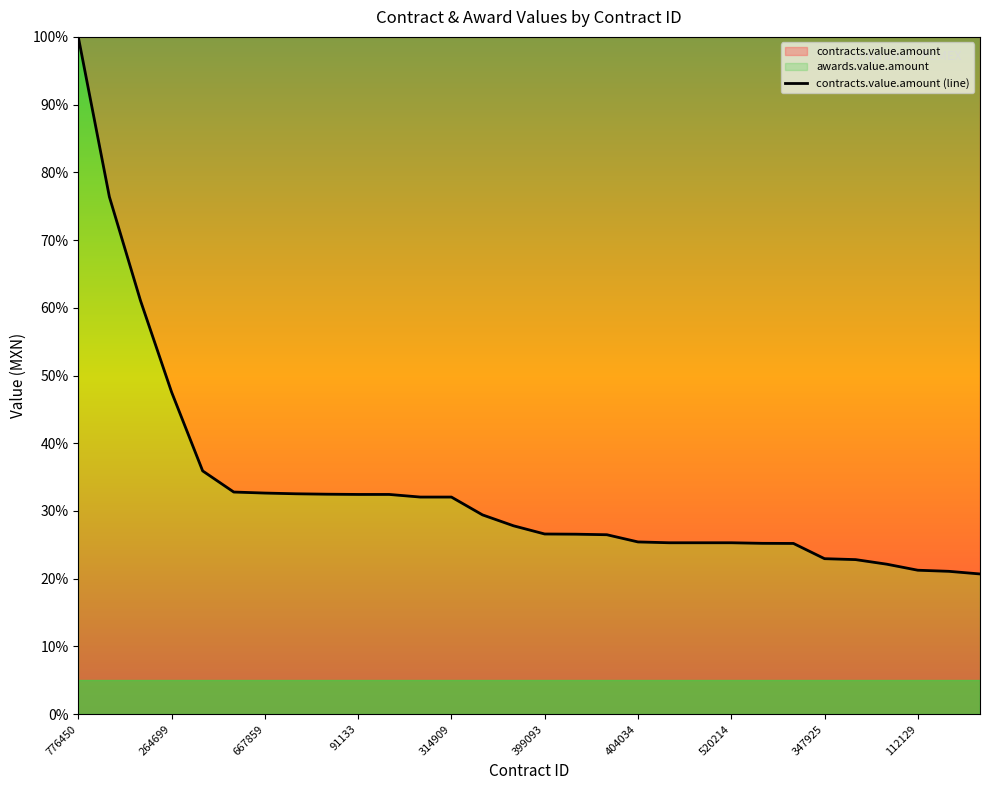

Reading right to left, list all the values displayed in this chart.

20.7	21.1	21.3	22.1	22.8	23.0	25.2	25.2	25.3	25.3	25.3	25.4	26.5	26.6	26.6	27.8	29.4	32.1	32.1	32.4	32.4	32.5	32.5	32.6	32.8	35.9	47.6	61.1	76.4	100.0